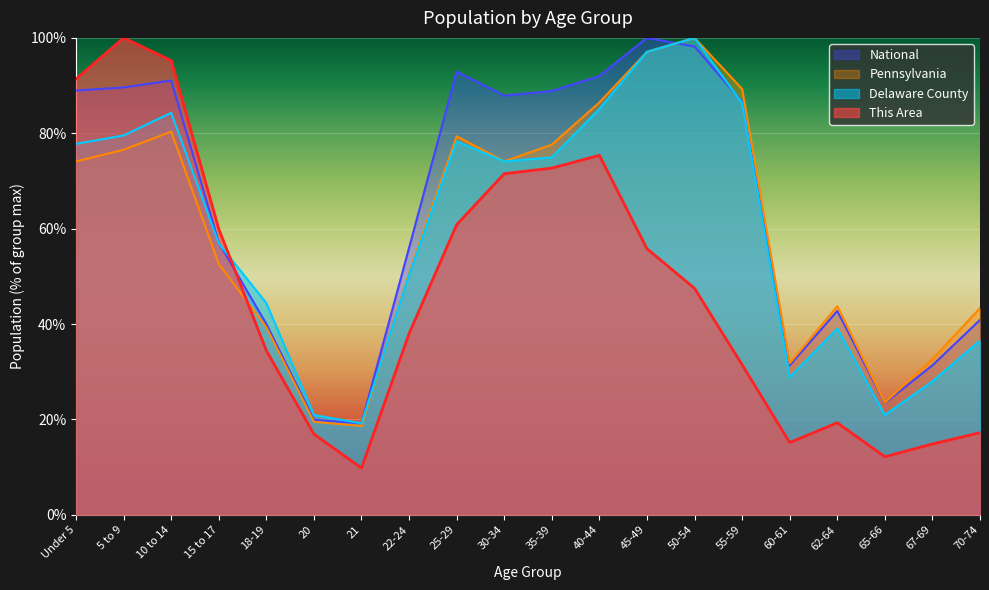

How many lines are shown in the chart?

4